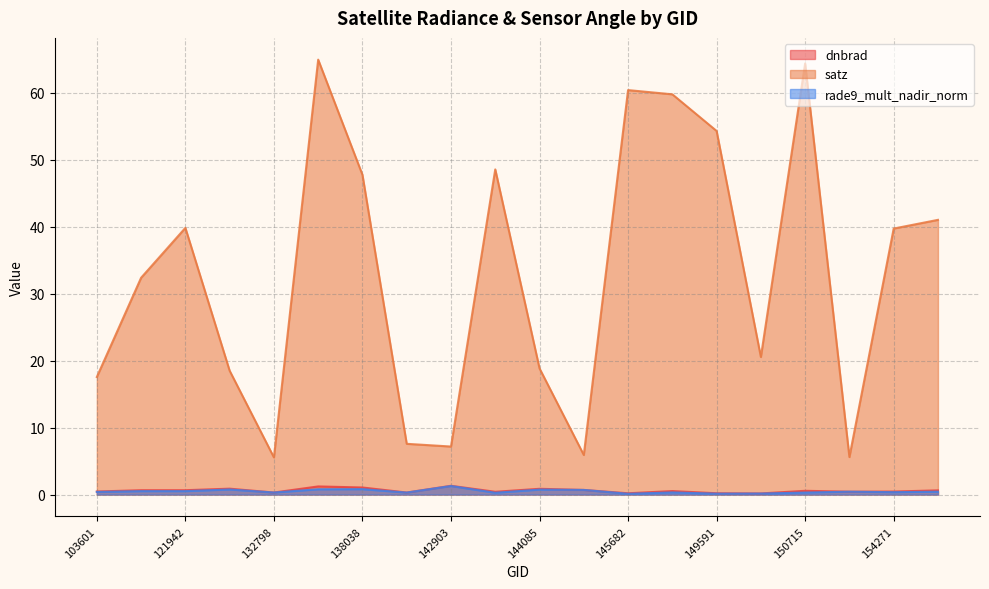

Between 144085 and 150715, which is larger?

144085